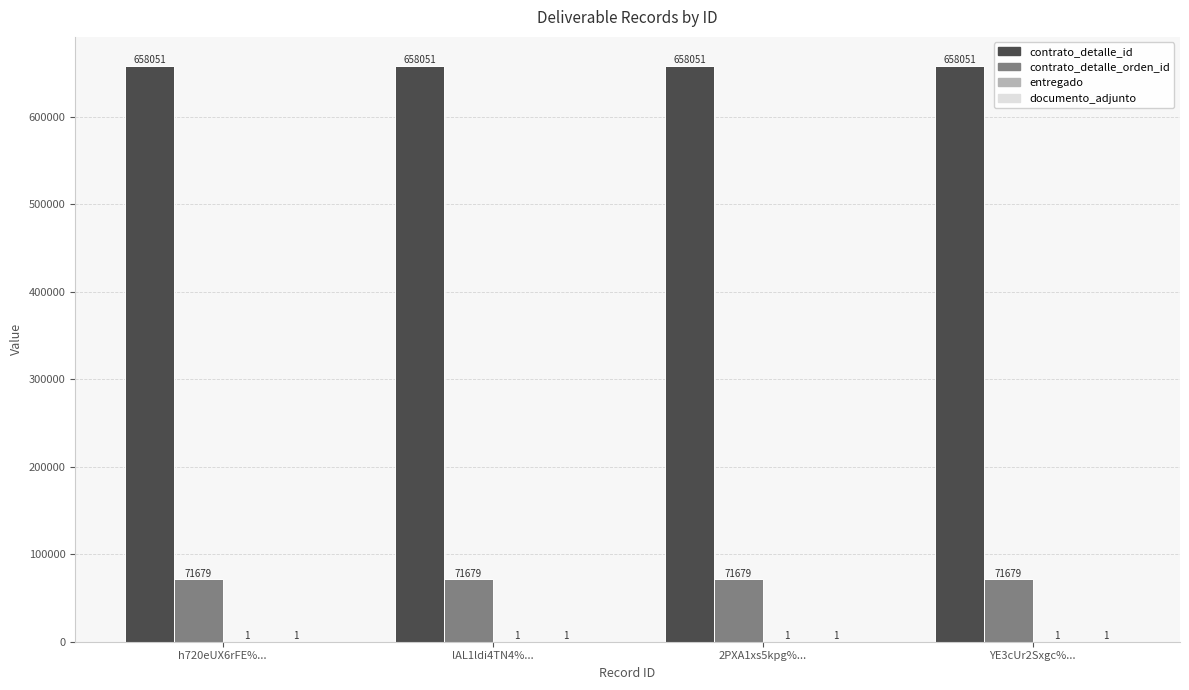

The contrato_detalle_orden_id series shows 71679 at YE3cUr2Sxgc%.... True or false?

True